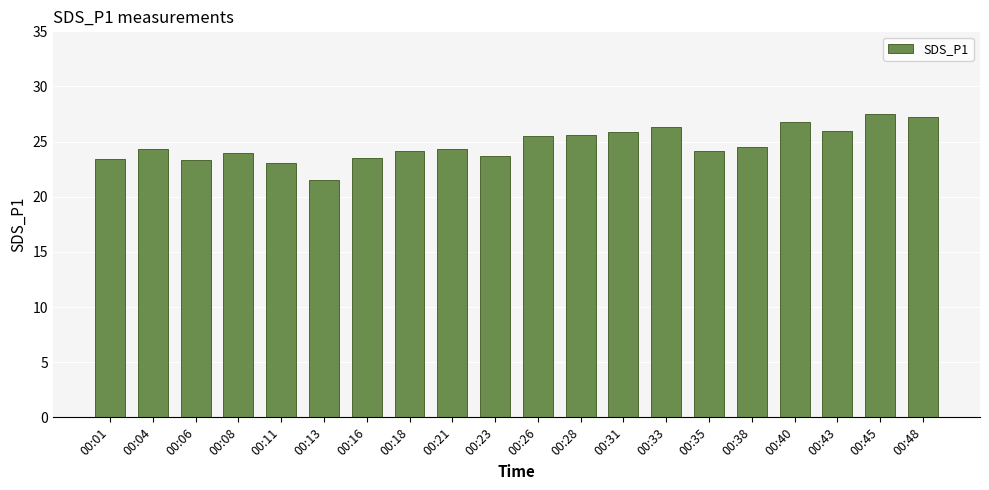

How many data points does each series have?

20